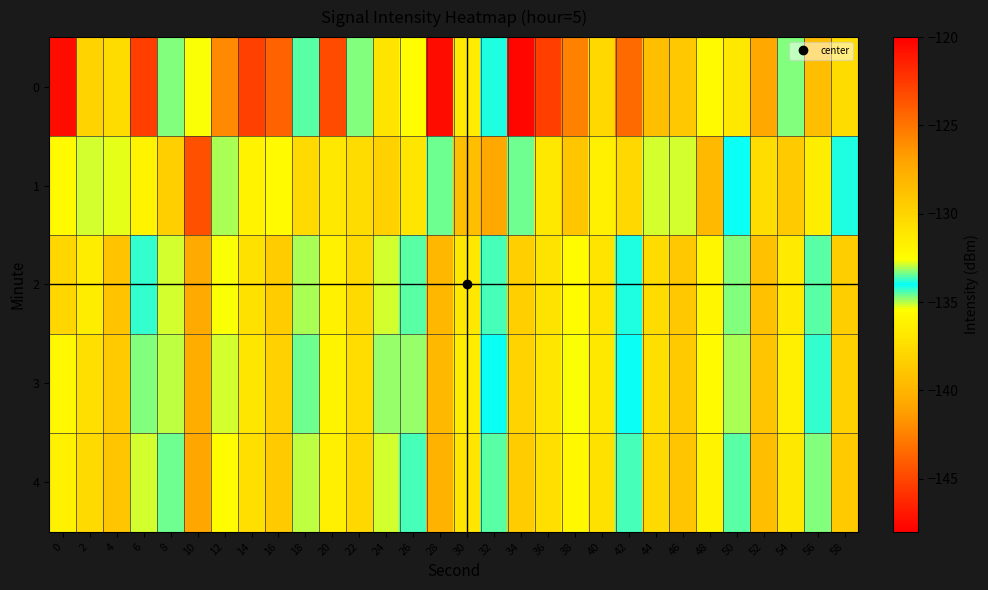

Reading right to left, transcribe all the data shown in this chart.

0: 58=-130.4	56=-139.4	54=-134.8	52=-140.8	50=-131.2	48=-132.3	46=-129.3	44=-128.6	42=-143.5	40=-130.2	38=-125.6	36=-122.7	34=-147.6	32=-133.8	30=-131.5	28=-120.7	26=-132.5	24=-137.0	22=-134.7	20=-123.3	18=-133.5	16=-124.2	14=-122.8	12=-125.9	10=-135.4	8=-133.3	6=-122.7	4=-130.5	2=-129.9	0=-147.5
1: 58=-134.2	56=-131.5	54=-129.3	52=-130.6	50=-133.9	48=-128.4	46=-135.1	44=-132.8	42=-130.2	40=-131.7	38=-129.1	36=-136.8	34=-134.6	32=-127.3	30=-128.7	28=-133.4	26=-131.1	24=-129.8	22=-130.5	20=-131.2	18=-130.3	16=-132.3	14=-136.1	12=-133.1	10=-123.4	8=-129.7	6=-131.8	4=-132.7	2=-132.9	0=-132.3
2: 58=-129.6	56=-133.5	54=-131.3	52=-128.8	50=-134.7	48=-132.1	46=-129.2	44=-130.5	42=-133.8	40=-131.0	38=-132.4	36=-130.9	34=-129.7	32=-133.6	30=-131.2	28=-128.1	26=-134.5	24=-132.9	22=-130.3	20=-131.8	18=-133.1	16=-129.5	14=-130.8	12=-132.6	10=-127.4	8=-135.2	6=-133.7	4=-128.9	2=-131.5	0=-130.1
3: 58=-129.8	56=-133.7	54=-131.6	52=-129.0	50=-134.9	48=-132.3	46=-129.4	44=-130.7	42=-134.0	40=-131.2	38=-132.6	36=-131.1	34=-129.9	32=-133.9	30=-131.5	28=-128.3	26=-134.8	24=-133.2	22=-130.6	20=-132.0	18=-133.4	16=-129.8	14=-131.1	12=-132.8	10=-127.6	8=-135.0	6=-133.3	4=-129.4	2=-130.7	0=-132.2
4: 58=-129.4	56=-133.3	54=-131.2	52=-128.6	50=-134.5	48=-131.9	46=-129.0	44=-130.3	42=-133.6	40=-130.8	38=-132.2	36=-130.7	34=-129.5	32=-133.5	30=-131.1	28=-127.9	26=-134.4	24=-132.8	22=-130.2	20=-131.6	18=-133.0	16=-129.4	14=-130.7	12=-132.4	10=-127.2	8=-134.6	6=-132.9	4=-129.0	2=-130.3	0=-131.8